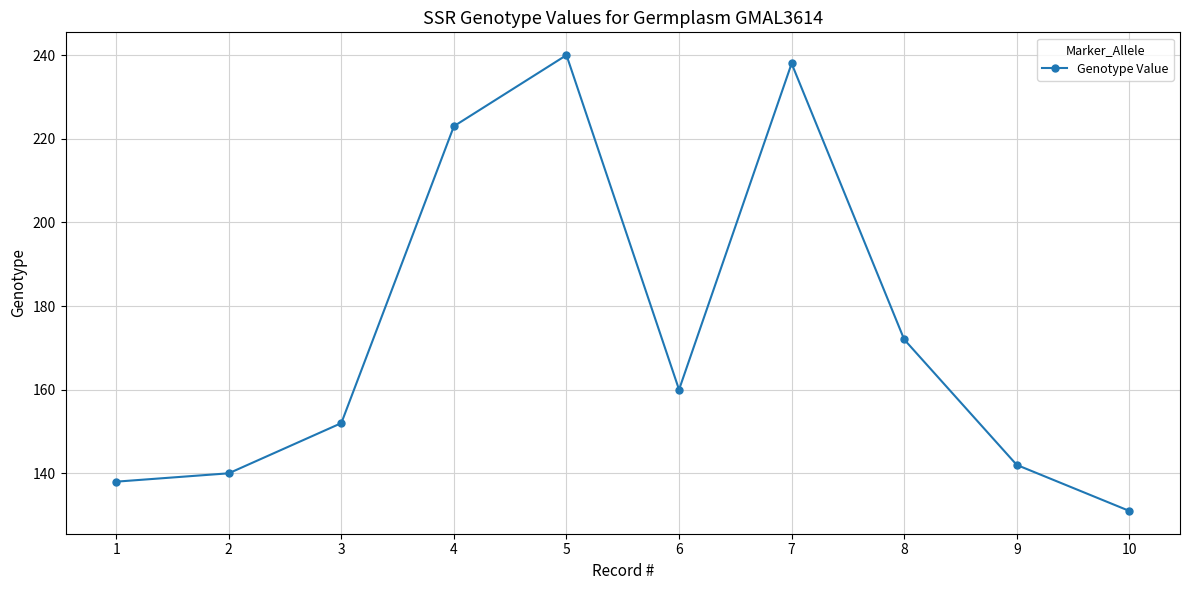

How many points are higher than both their immediate neighbors (excluding endpoints)?

2